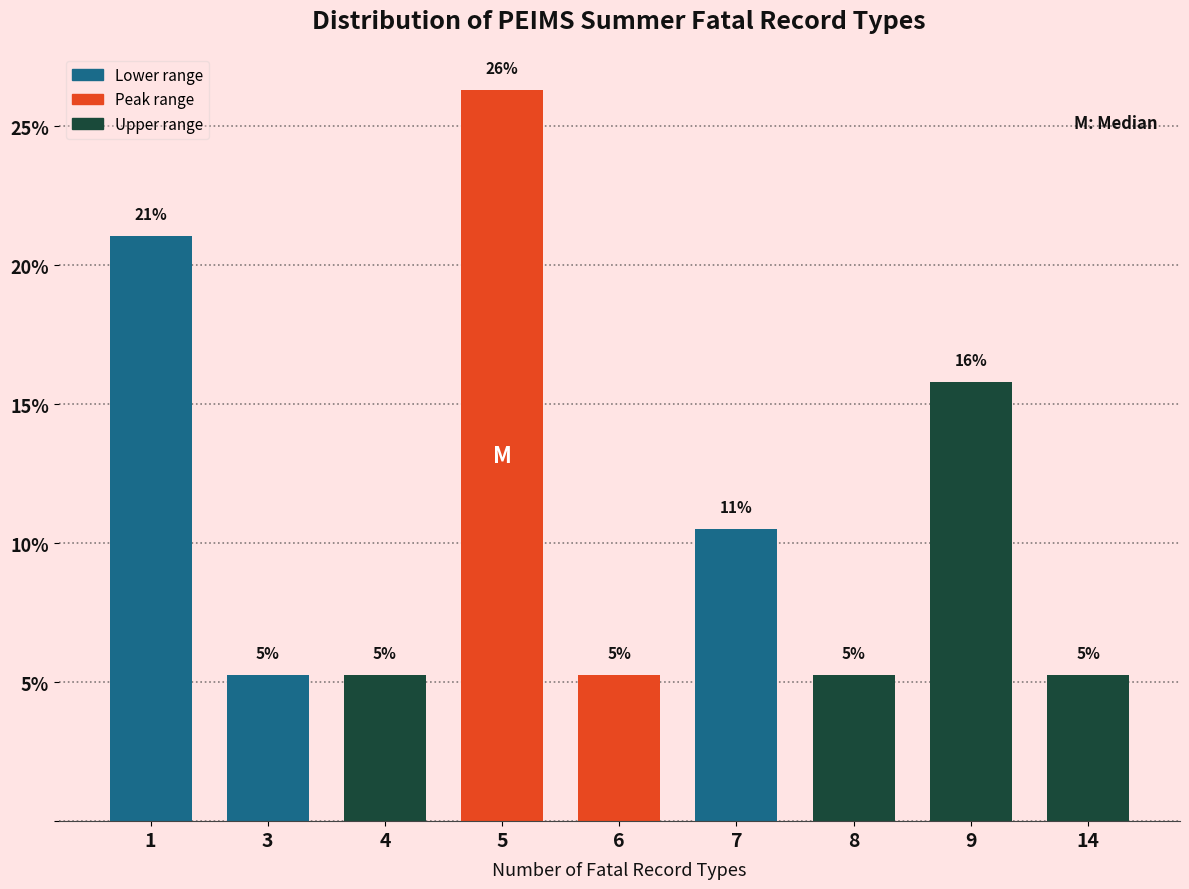

Are the bars horizontal?

No